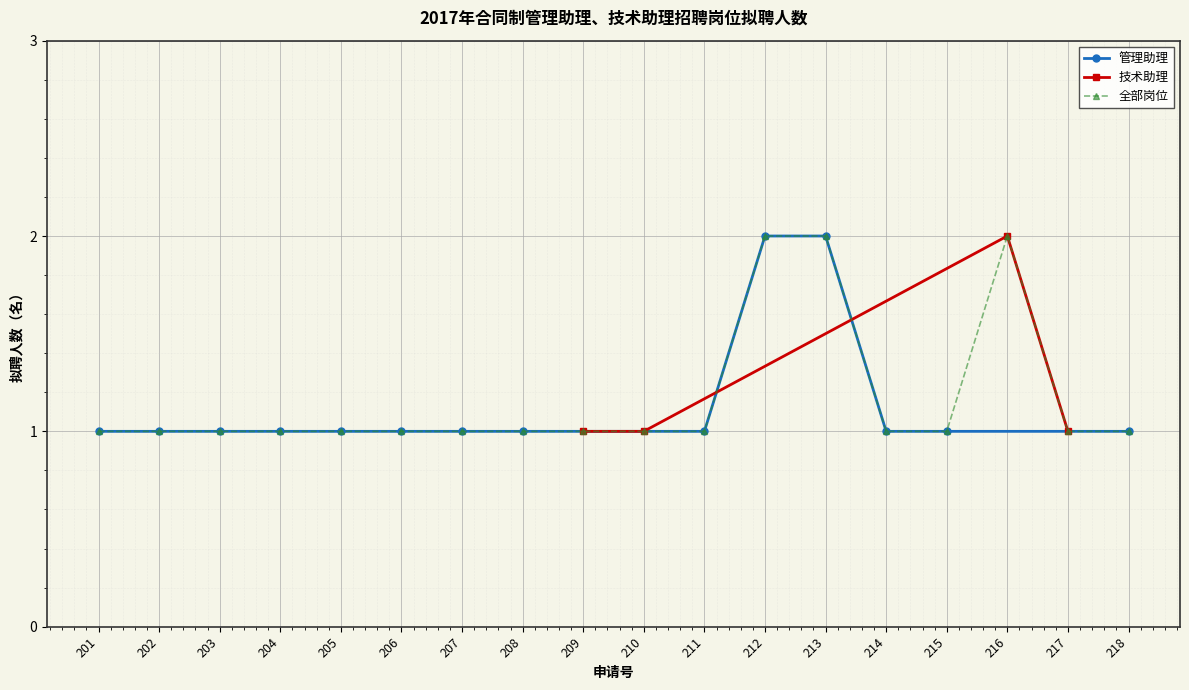

What is the maximum value shown in the chart?

2